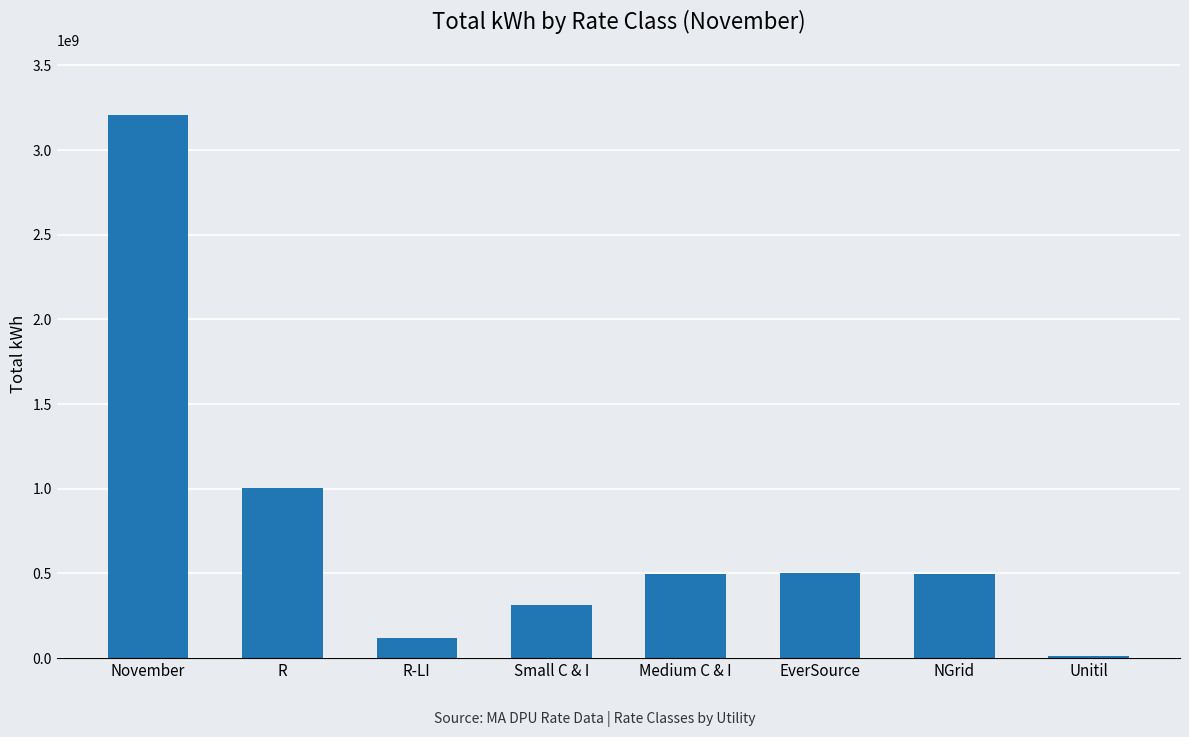

What value does the data have at NGrid?

495414013.0